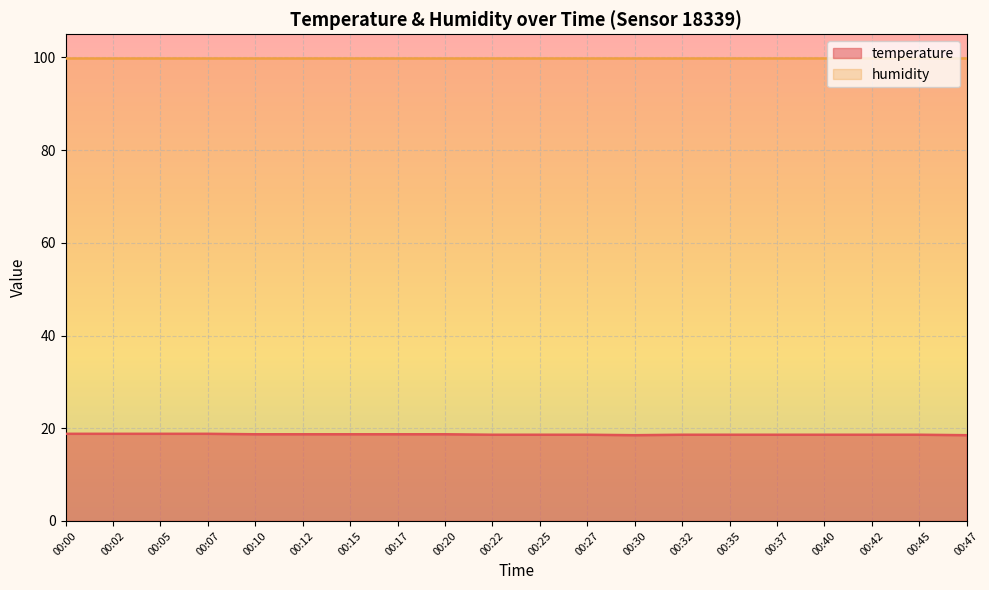

Where is the first local minimum?

00:30